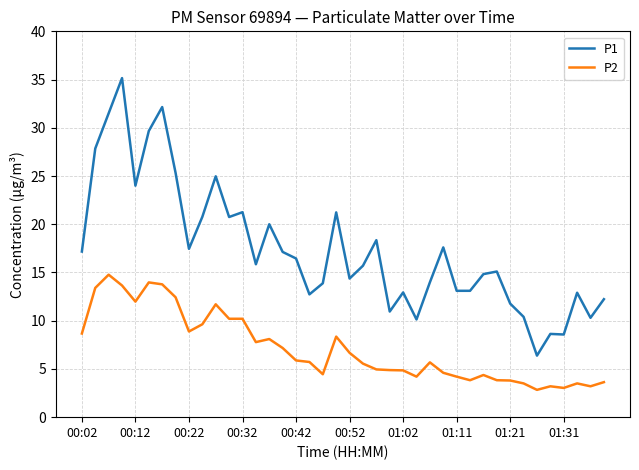

True or false: P2 and P1 cross at least once.

False